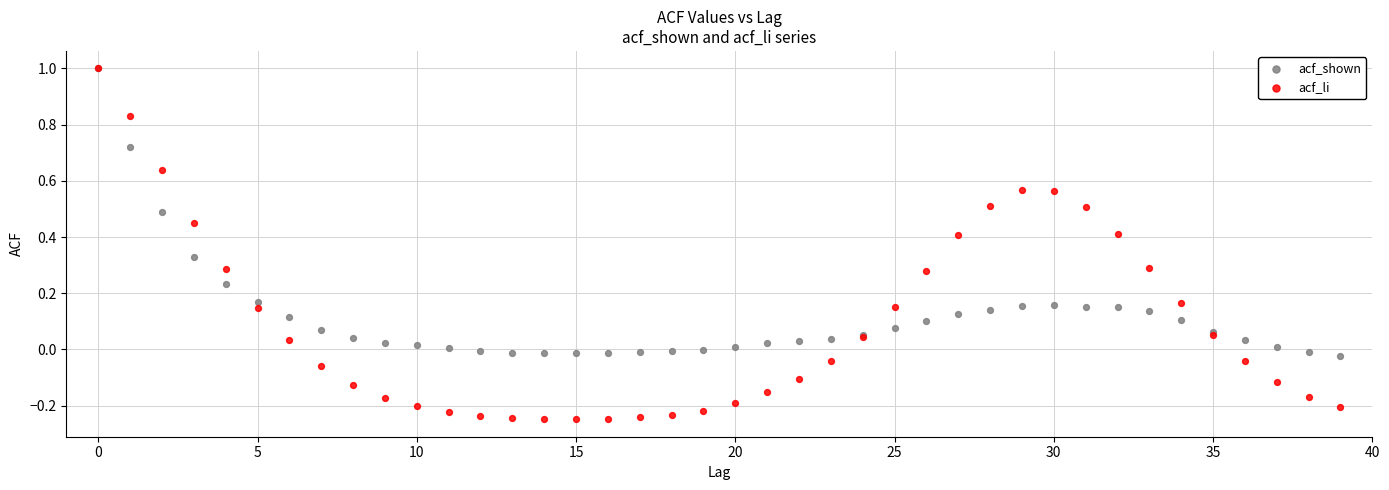

Which series has the widest spread of Y values?

acf_li